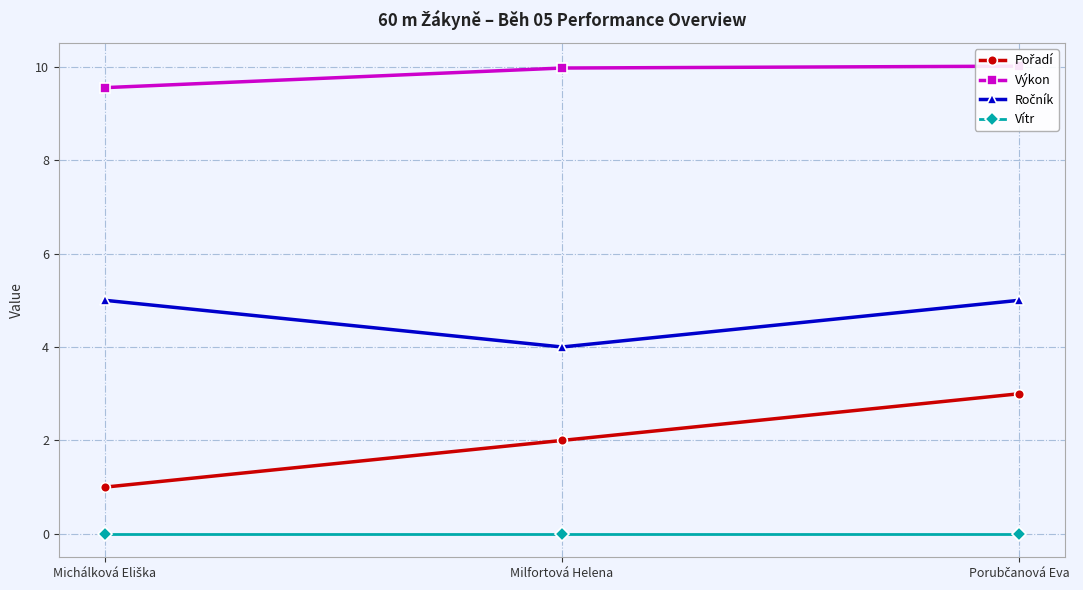

At which label does Vítr reach its peak?

Michálková Eliška